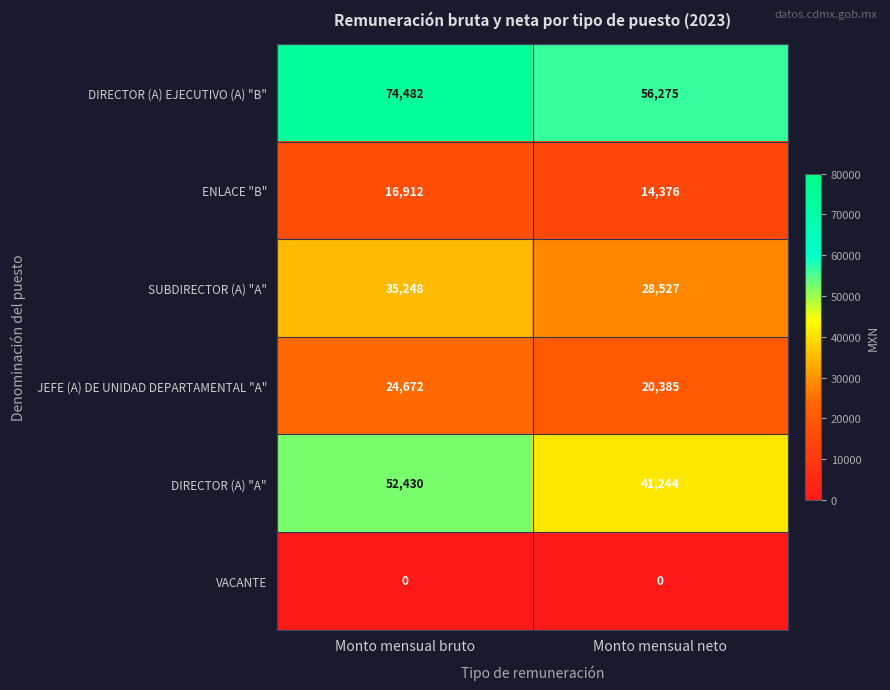

Reading left to right, list all the values displayed in this chart.

DIRECTOR (A) EJECUTIVO (A) "B": 74482	56275
ENLACE "B": 16912	14376
SUBDIRECTOR (A) "A": 35248	28527
JEFE (A) DE UNIDAD DEPARTAMENTAL "A": 24672	20385
DIRECTOR (A) "A": 52430	41244
VACANTE: 0	0